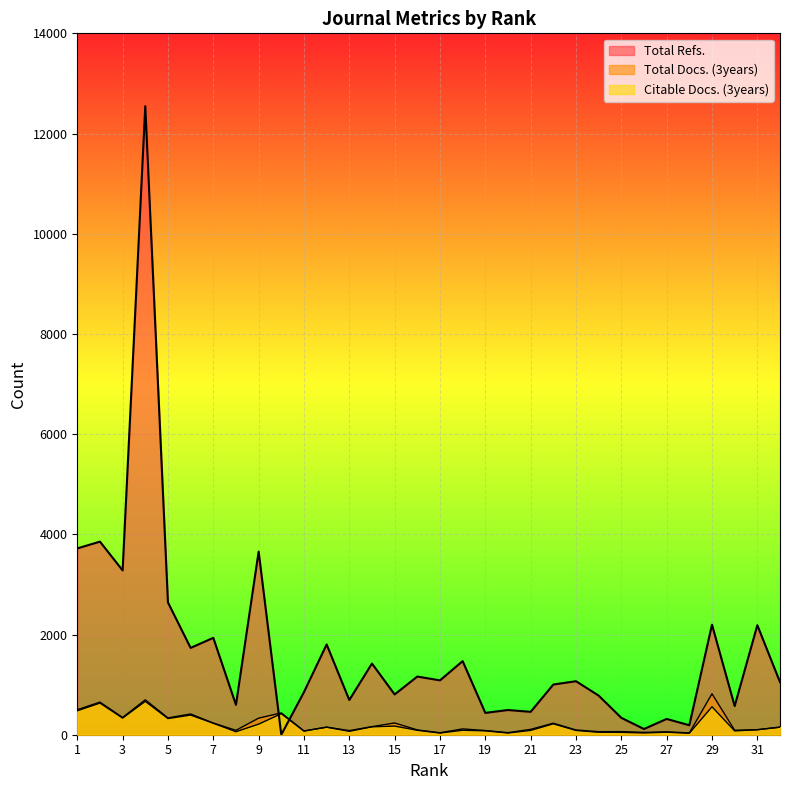

What is the difference between the highest and lowest values at 5?

2318